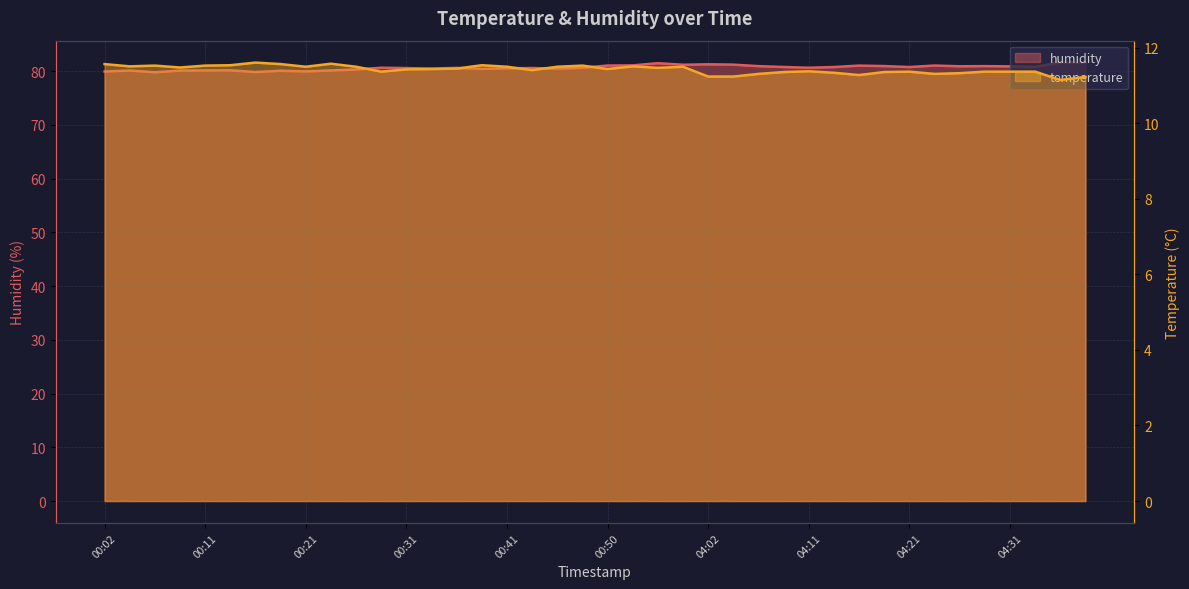

How many data points in humidity are less than 80?

4